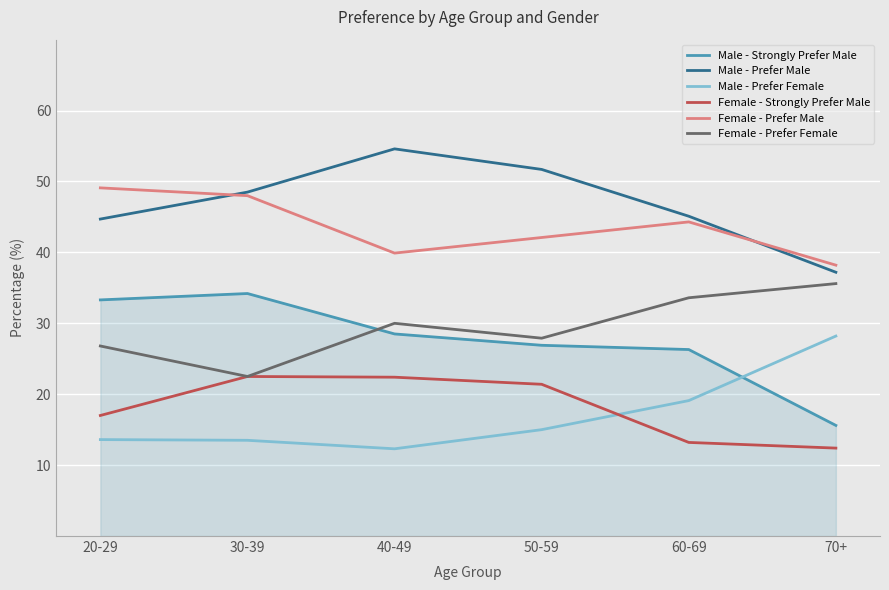

Between which two adjacent categories do Male - Strongly Prefer Male and Male - Prefer Female first intersect?

60-69 and 70+